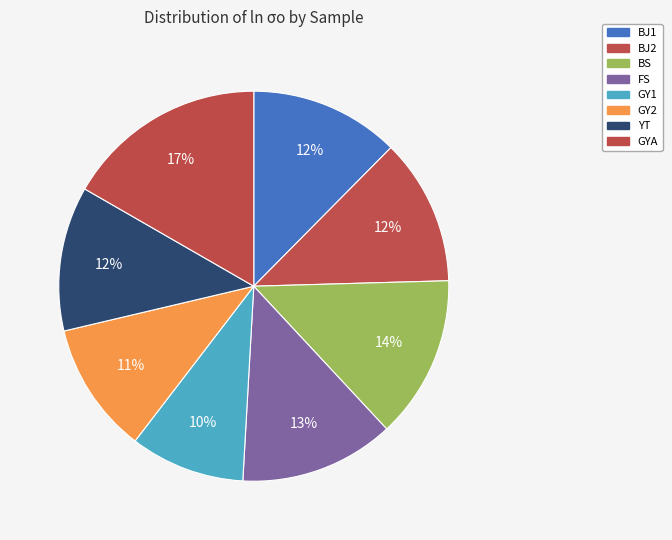

How many segments does this pie chart have?

8